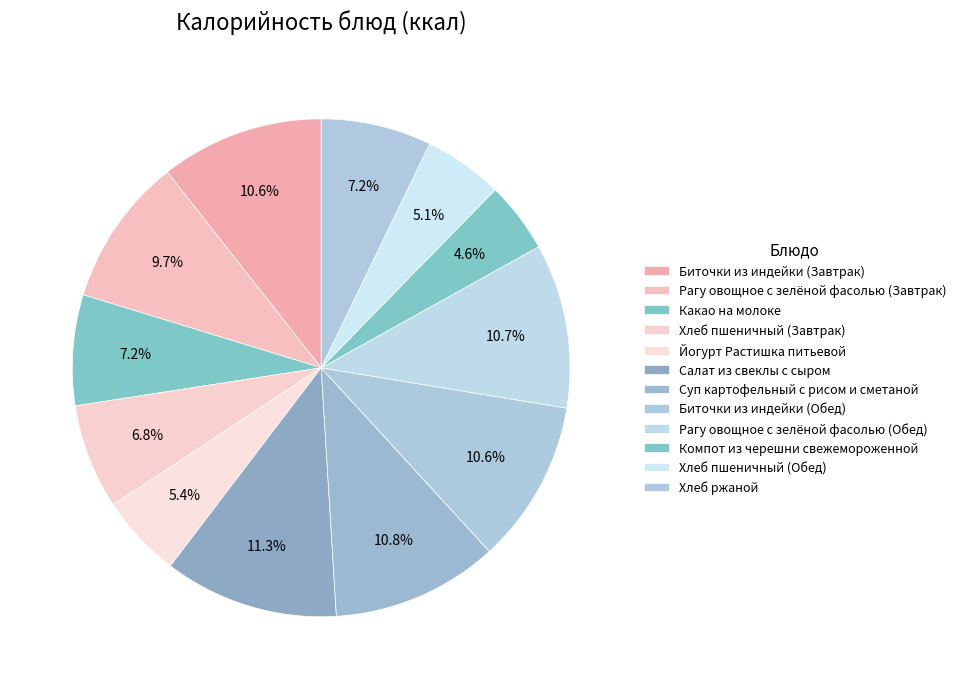

How much of the chart is everything except Хлеб пшеничный (Завтрак)?

93.2%